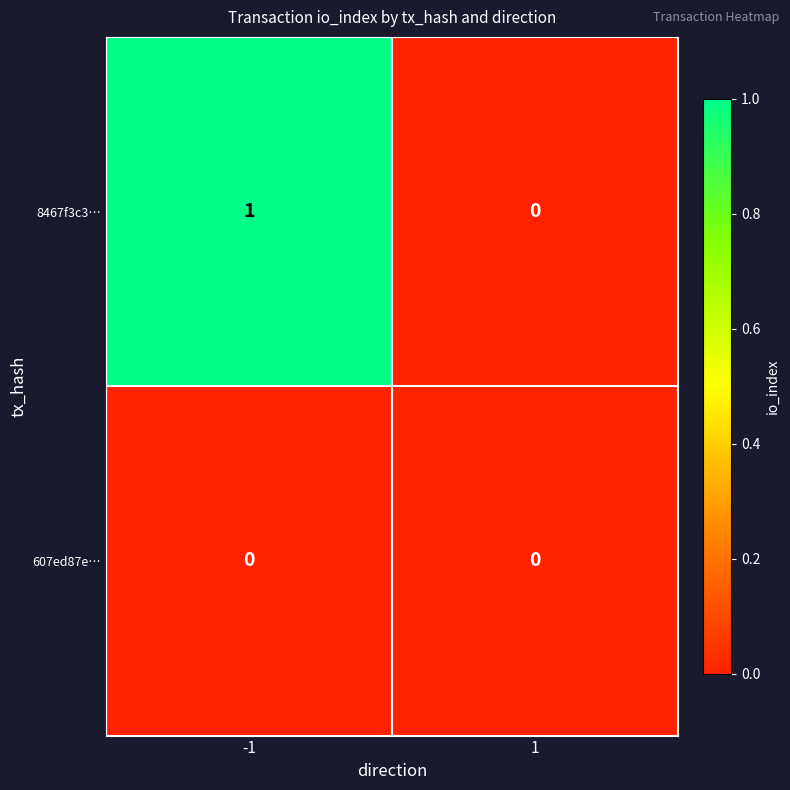

How many distinct data groups are displayed?

2